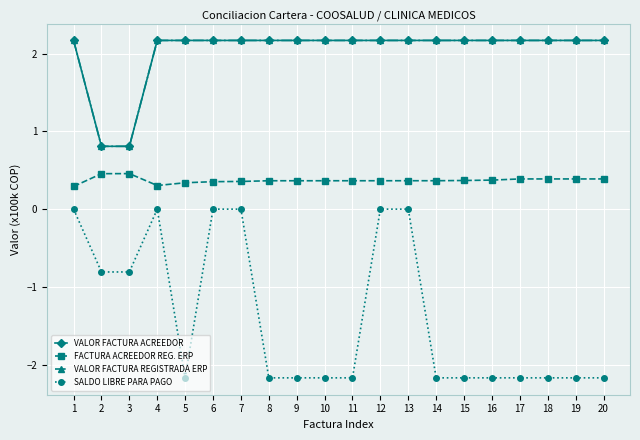

What is the total value across all series at 6?

4.7